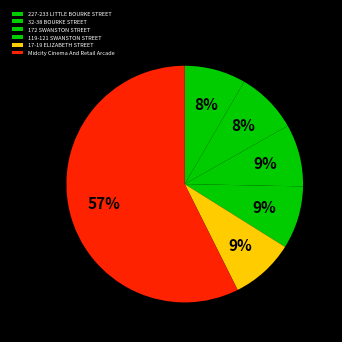

Is there a majority slice in this chart?

Yes